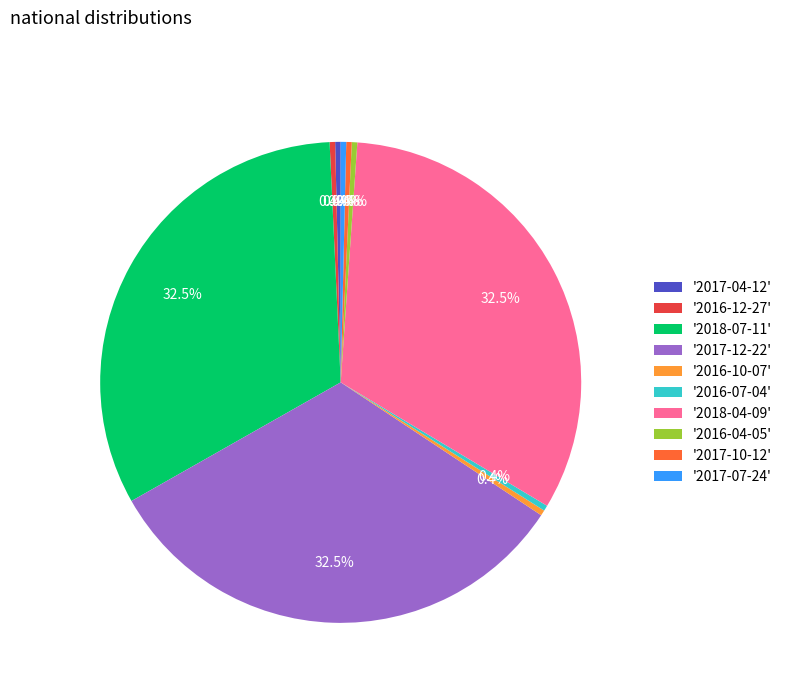

Approximately how many times larger is the value at '2018-04-09' compared to '2016-07-04'?

88.2